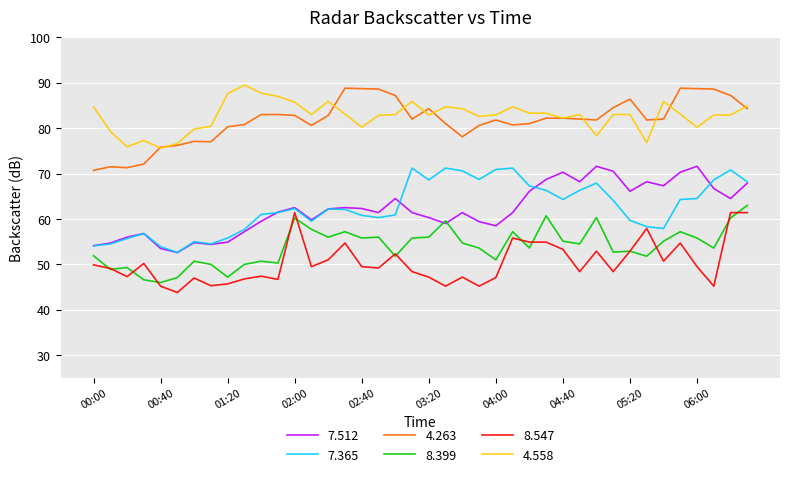

True or false: 4.263 and 8.399 intersect in this chart.

False